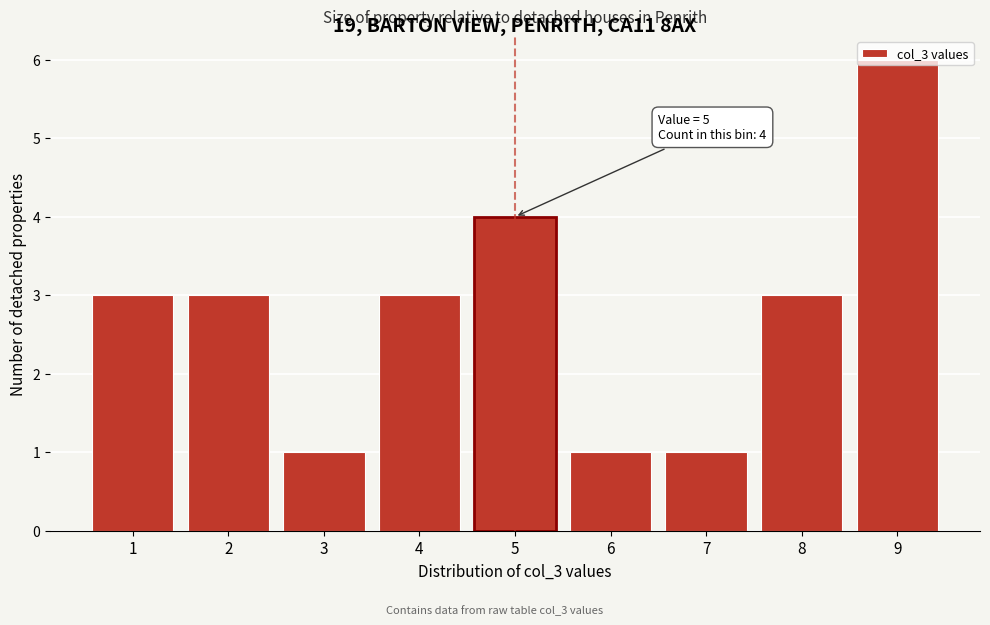

Over which range of the x-axis is the bar tallest?

8.5 to 9.5